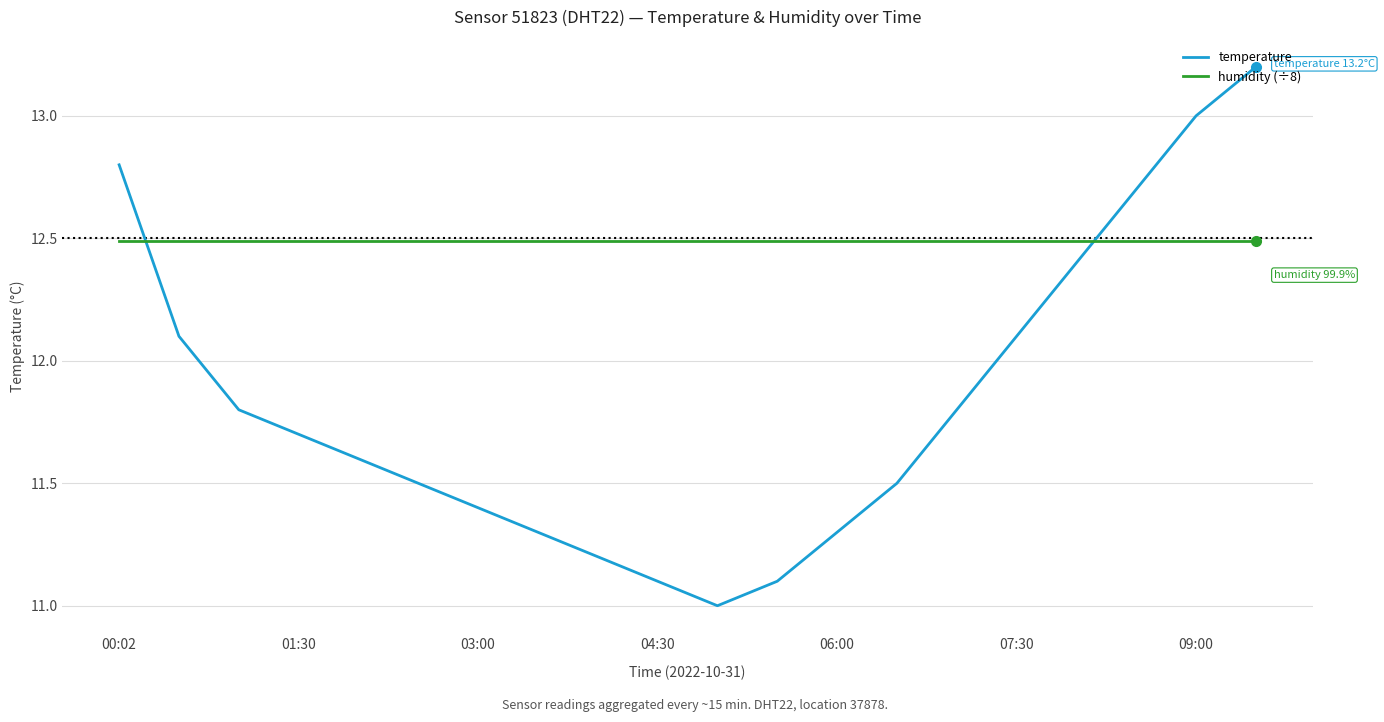

True or false: temperature and humidity (÷8) cross at least once.

True